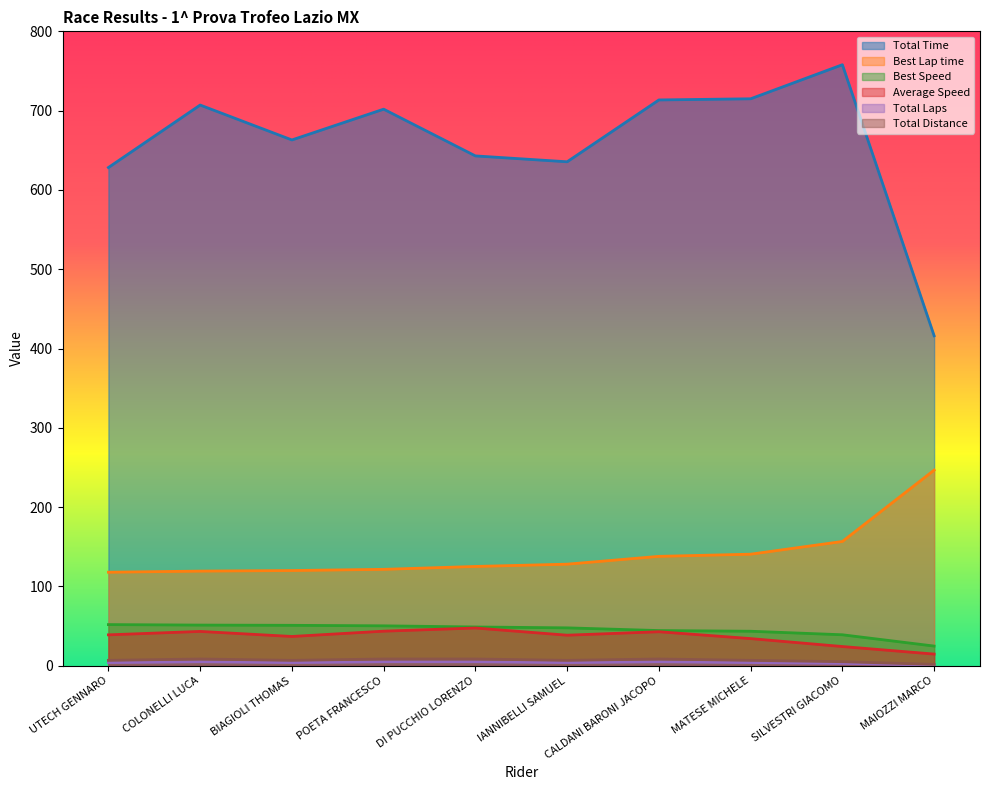

The Total Distance series shows 12.0 at POETA FRANCESCO. True or false?

False